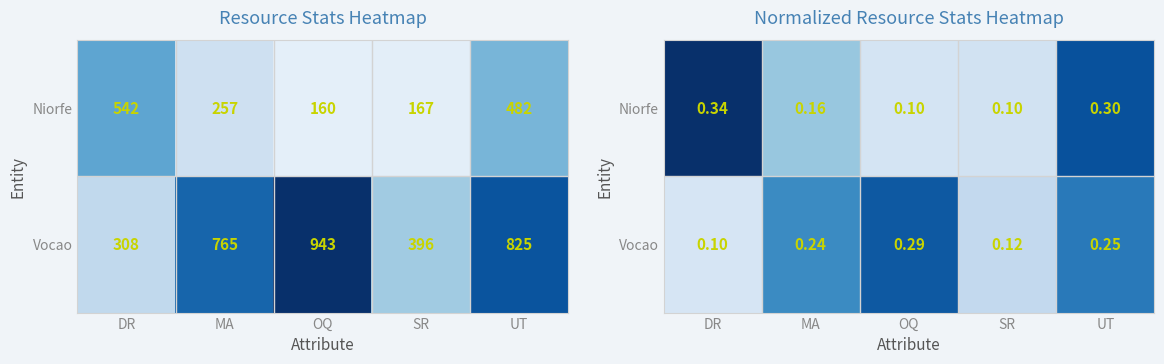

Is the value of Vocao at SR greater than the value of Niorfe at SR?

Yes